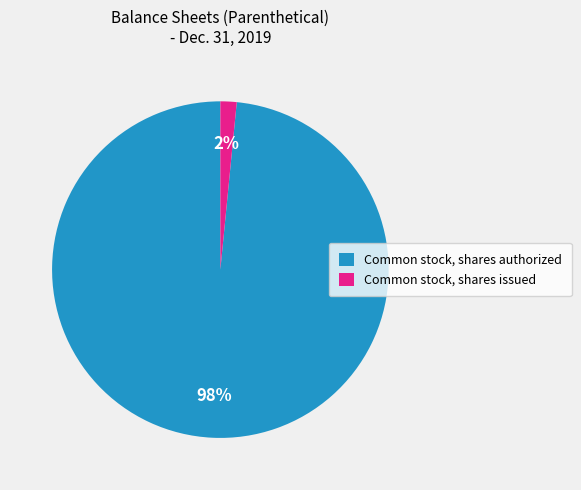

Which category has the smallest portion of the pie?

Common stock, shares issued